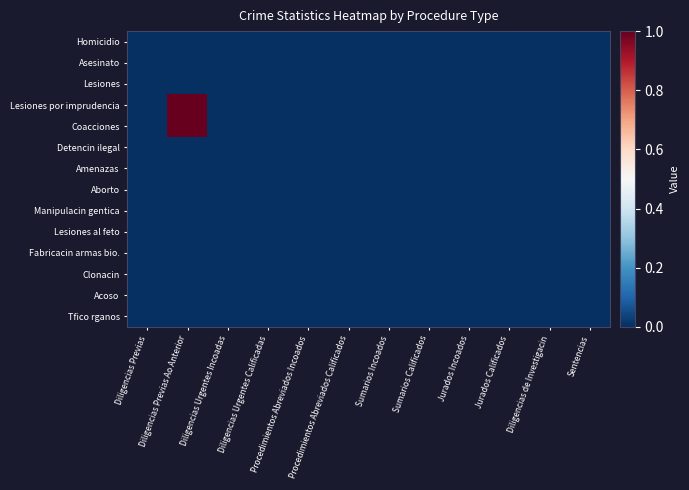

At how many categories does at least one series exceed 0?

1